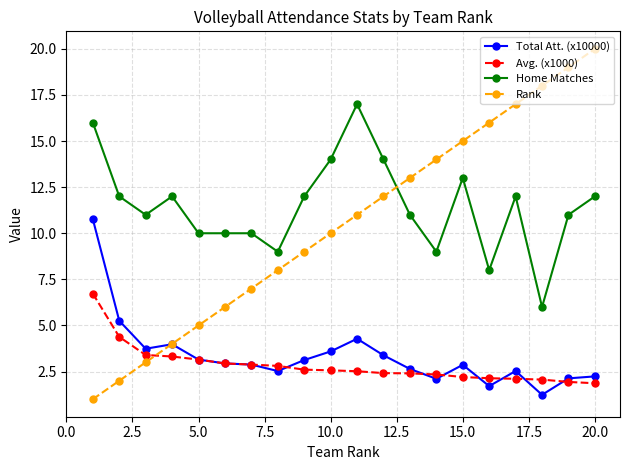

True or false: Home Matches and Total Att. (x10000) intersect in this chart.

False